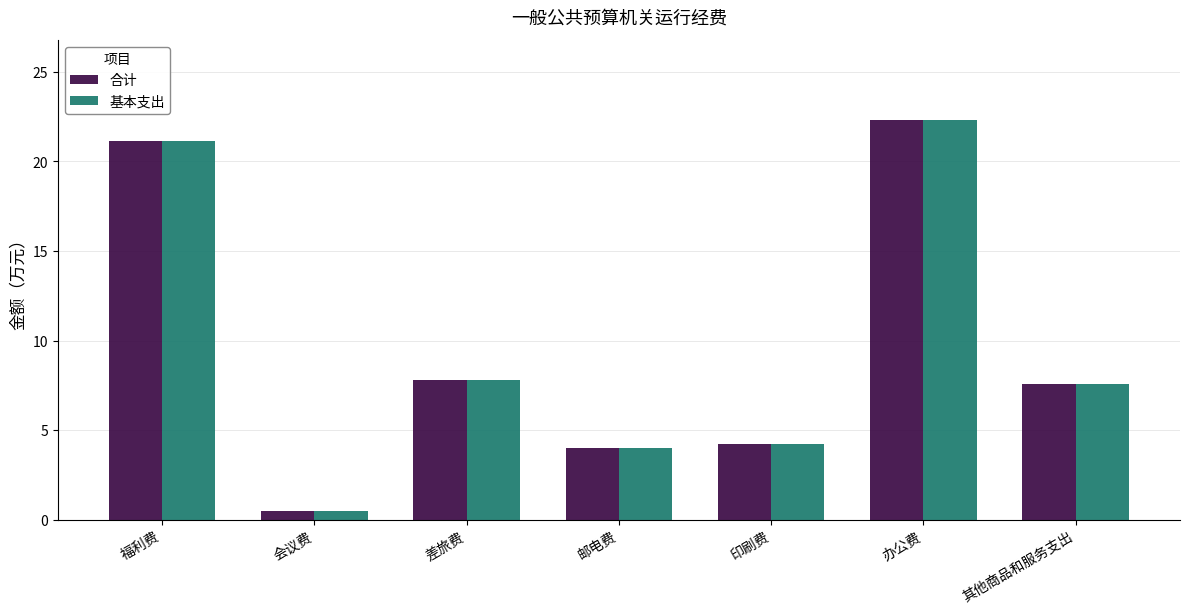

Which category has the lowest value in the 基本支出 series?

会议费